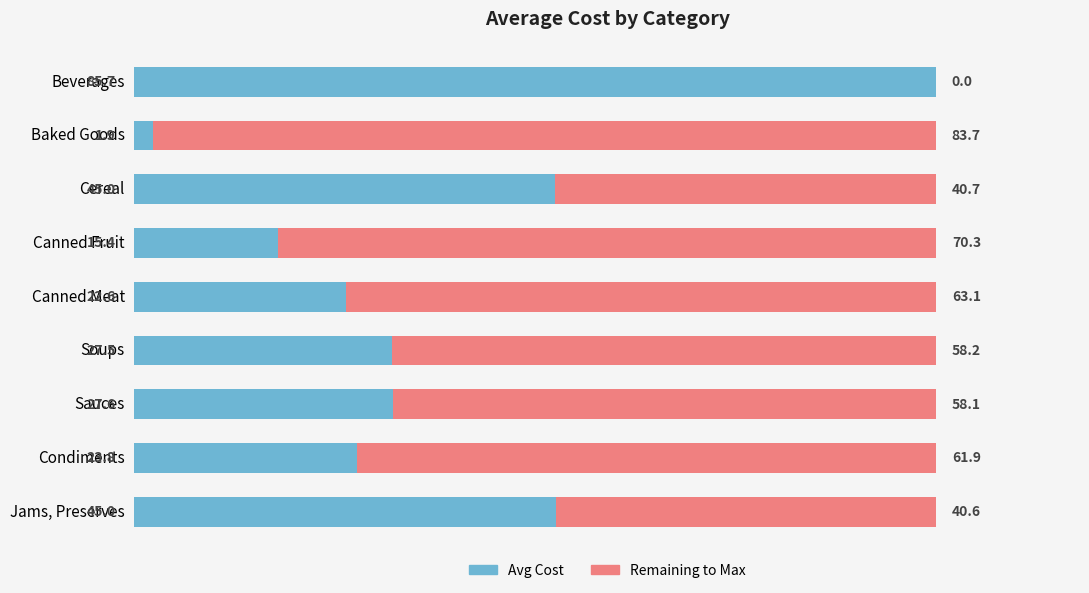

What is the sum of all Avg Cost values?

294.5